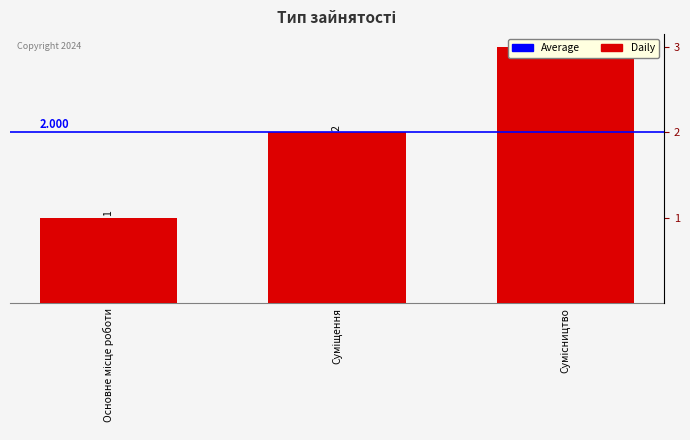

Reading left to right, what are all the values shown in this chart?

1	2	3